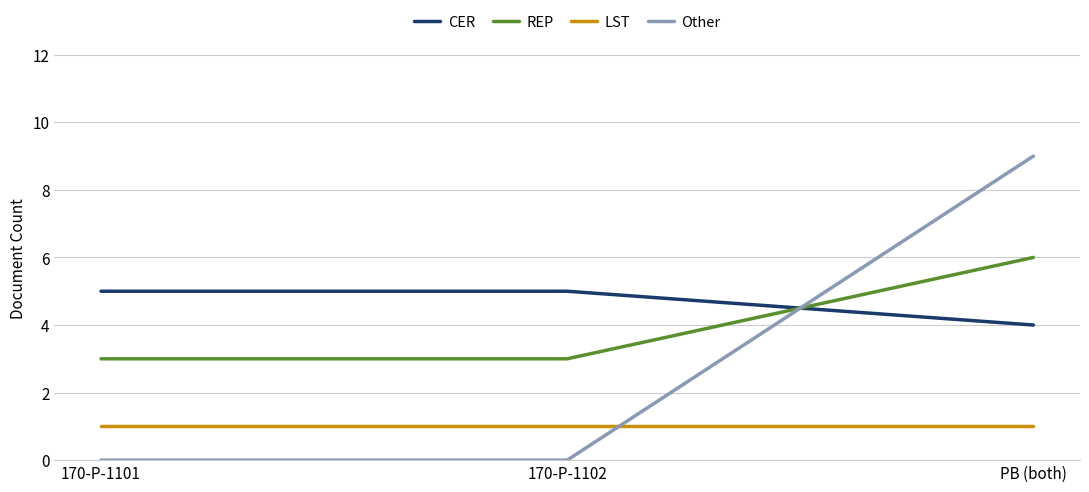

Is it true that LST equals 0 at 170-P-1101?

False